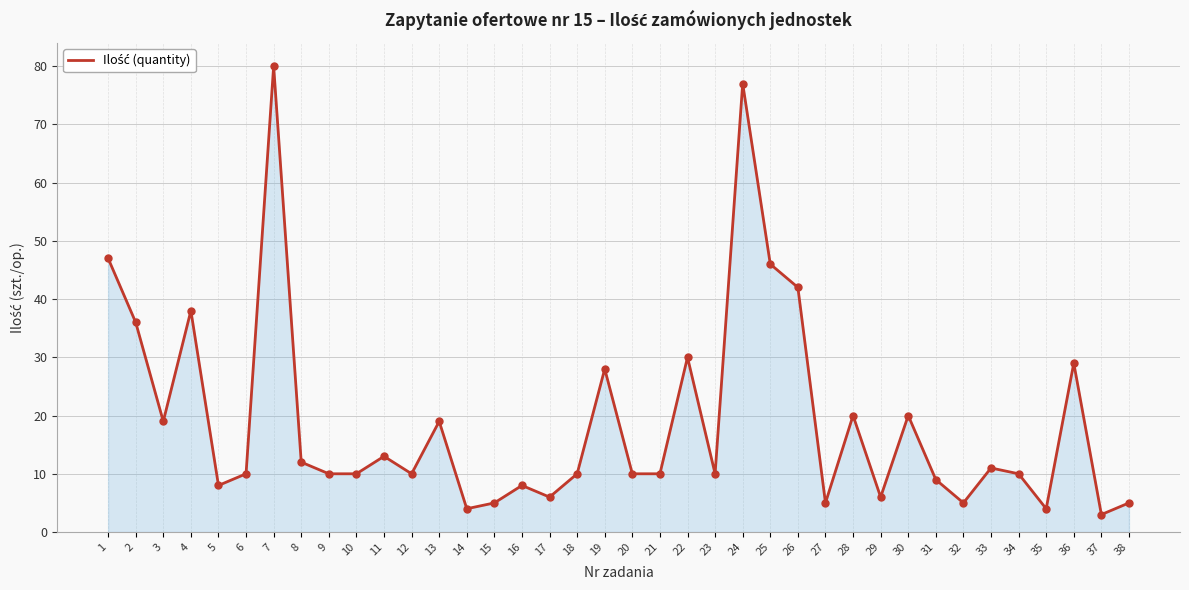

What is the ratio of the value at 21 to the value at 27?

2.0